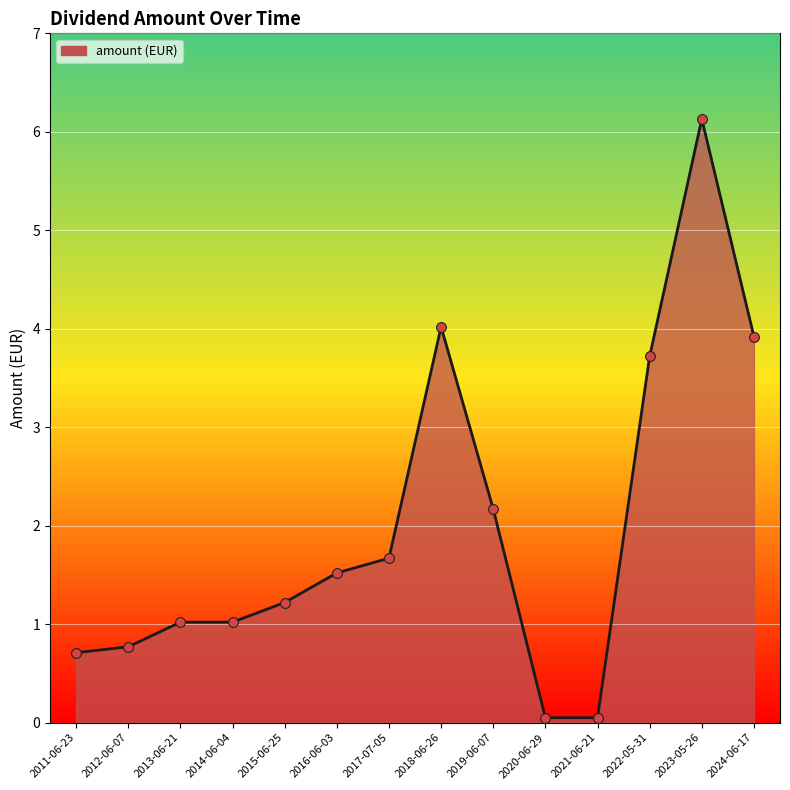

Between 2019-06-07 and 2015-06-25, which is larger?

2019-06-07